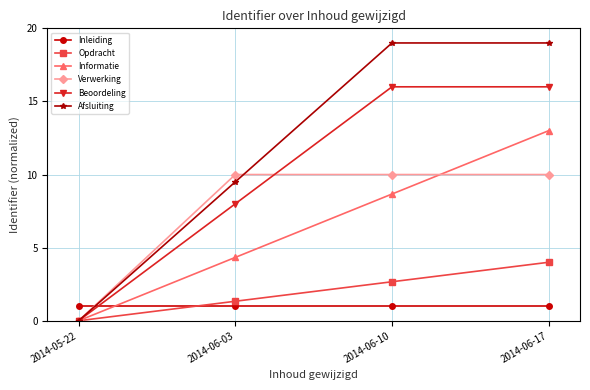

What is the average value of the Beoordeling series?

10.0